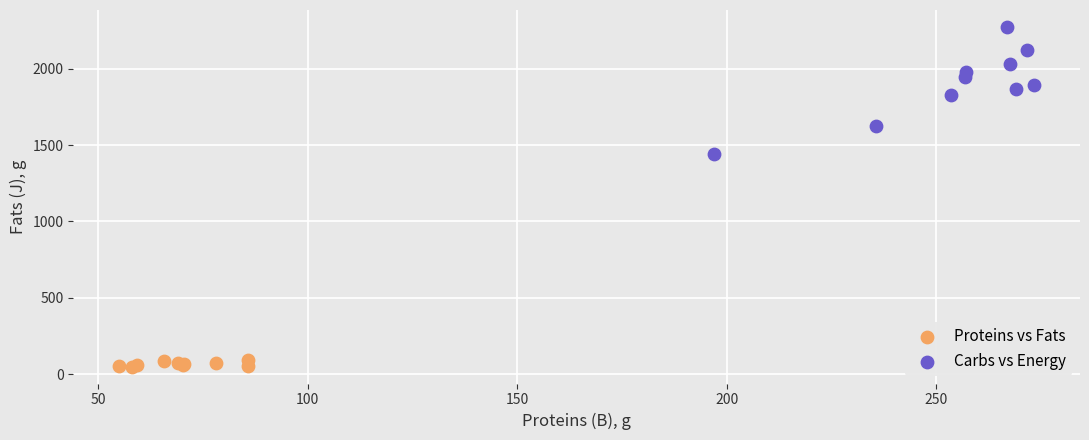

Which series reaches the minimum Y coordinate?

Proteins vs Fats